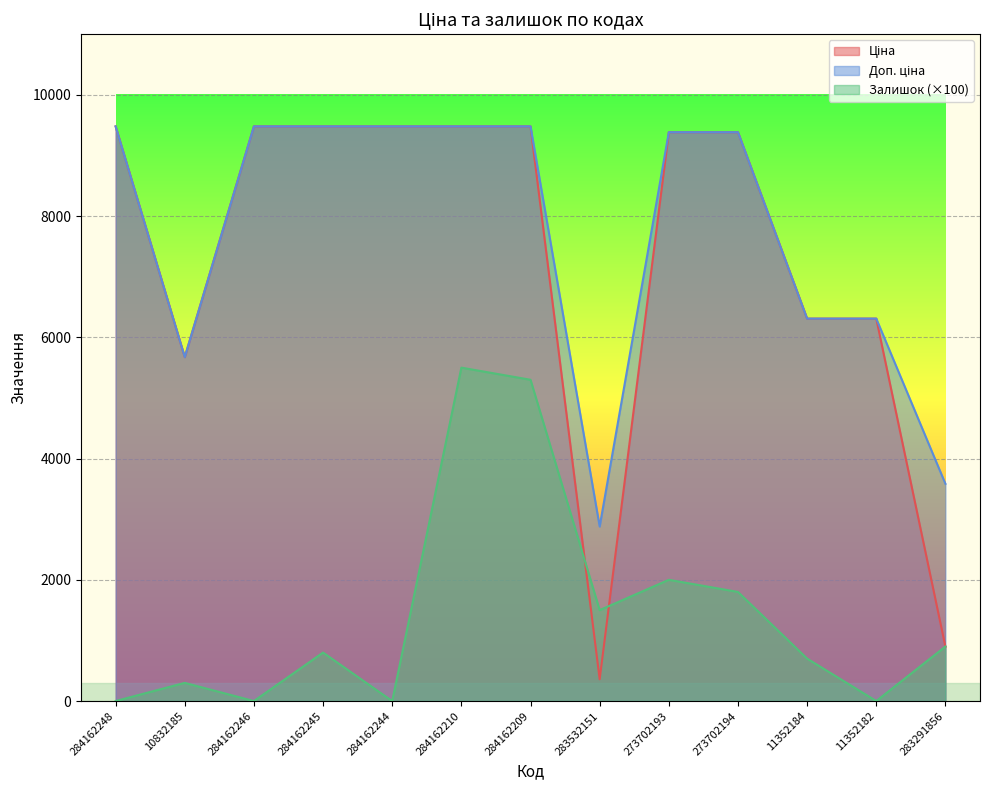

How many positive values does the Залишок series have?

9